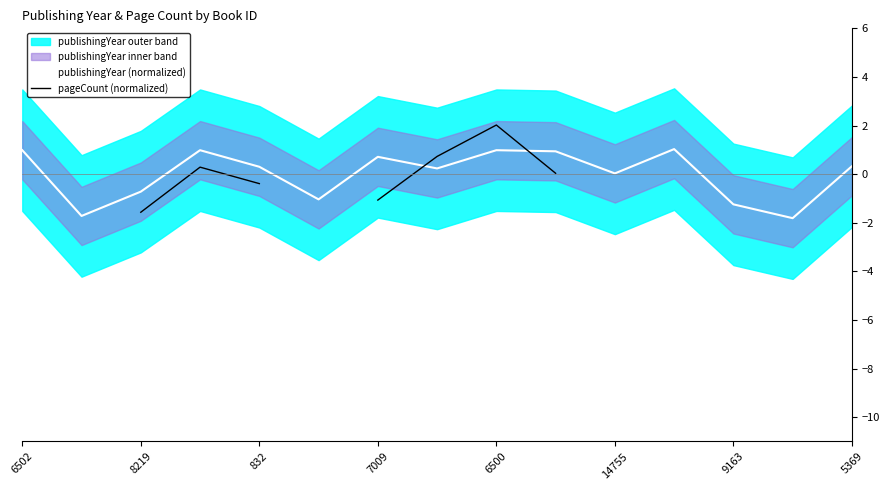

How many data points does each series have?

15